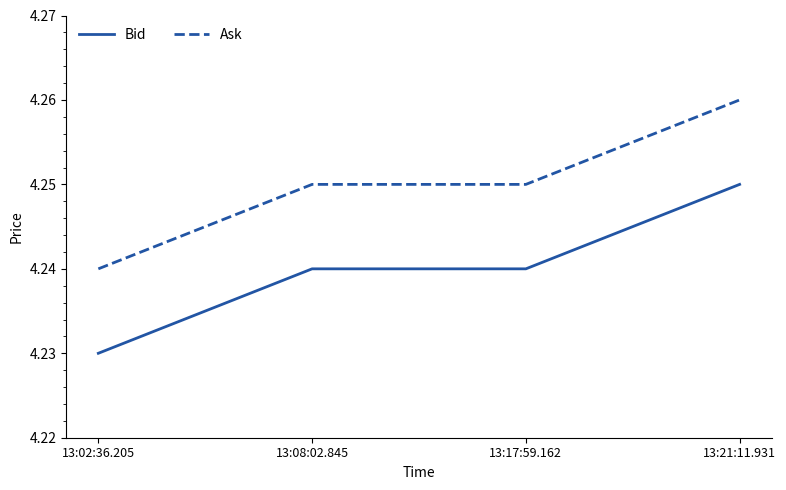

List the series in order of their overall mean, lowest first.

Bid, Ask